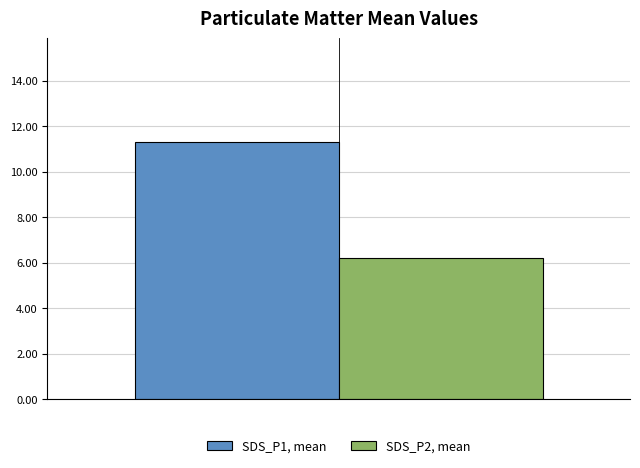

What is the minimum value for SDS_P2, mean?

6.2